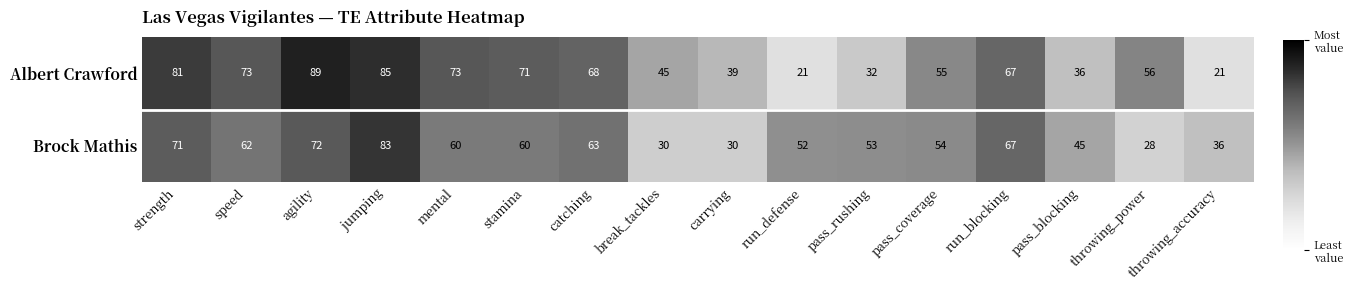

Where is Albert Crawford nearest to the value 55?

pass_coverage